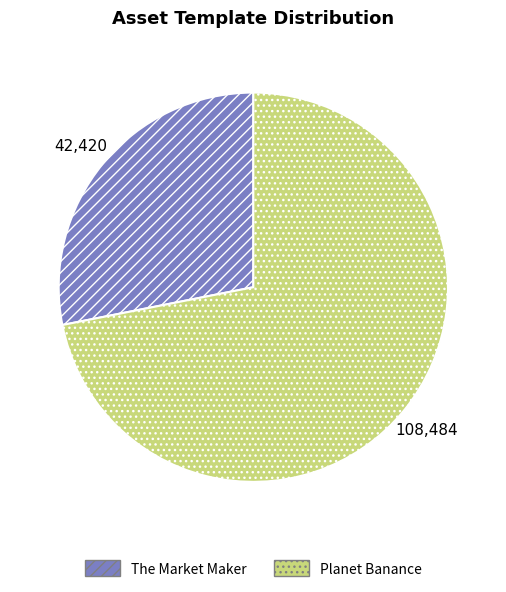

The Planet Banance slice represents 72% of the pie. True or false?

True